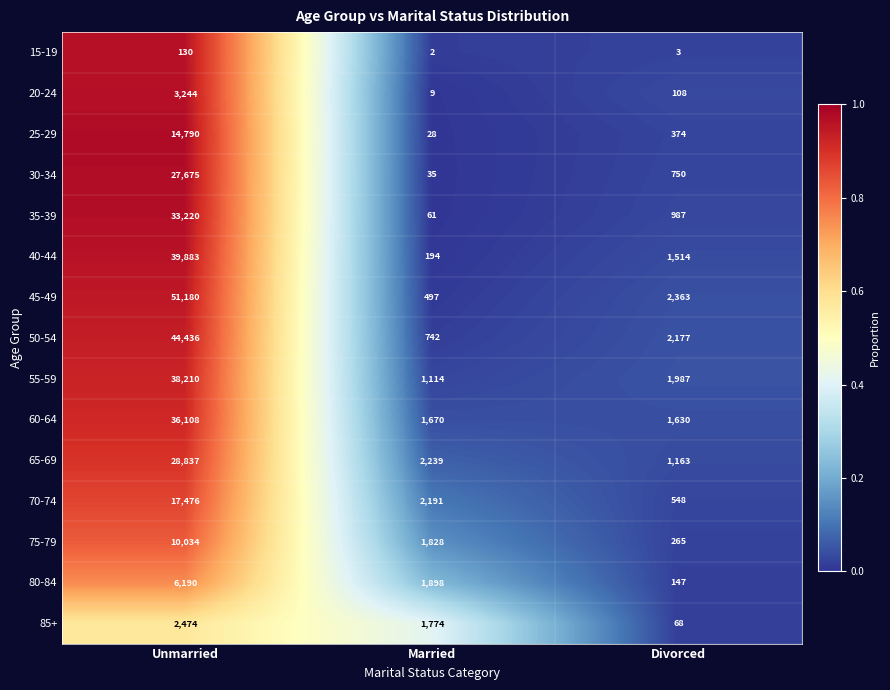

What is the sum of all 25-29 values?

15192